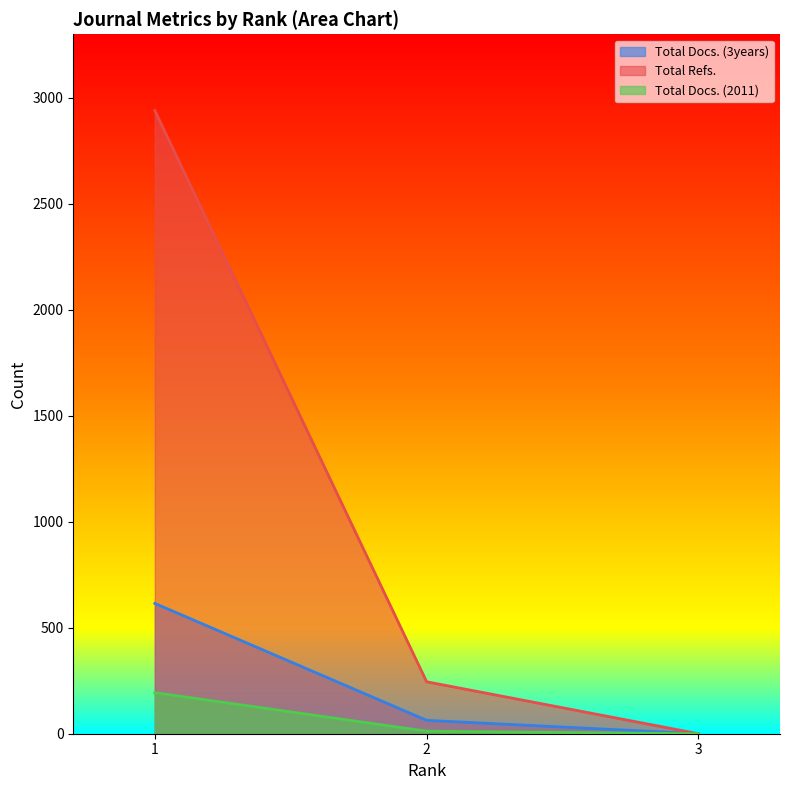

At 1, list the series in order from largest to smallest.

Total Refs., Total Docs. (3years), Total Docs. (2011)